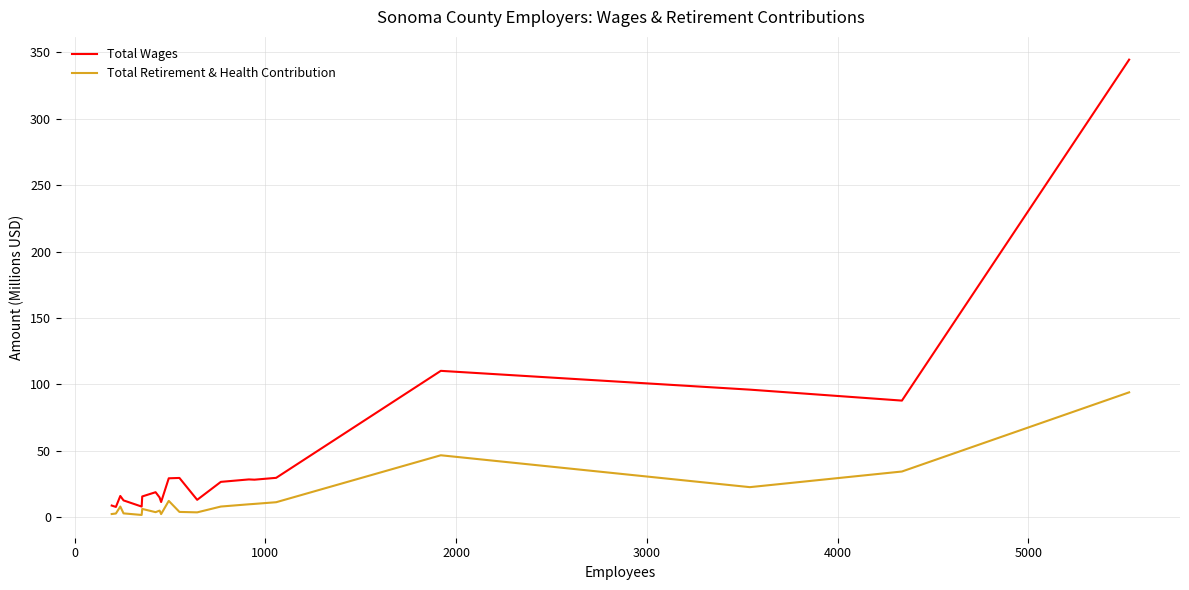

How many series are shown in this chart?

2